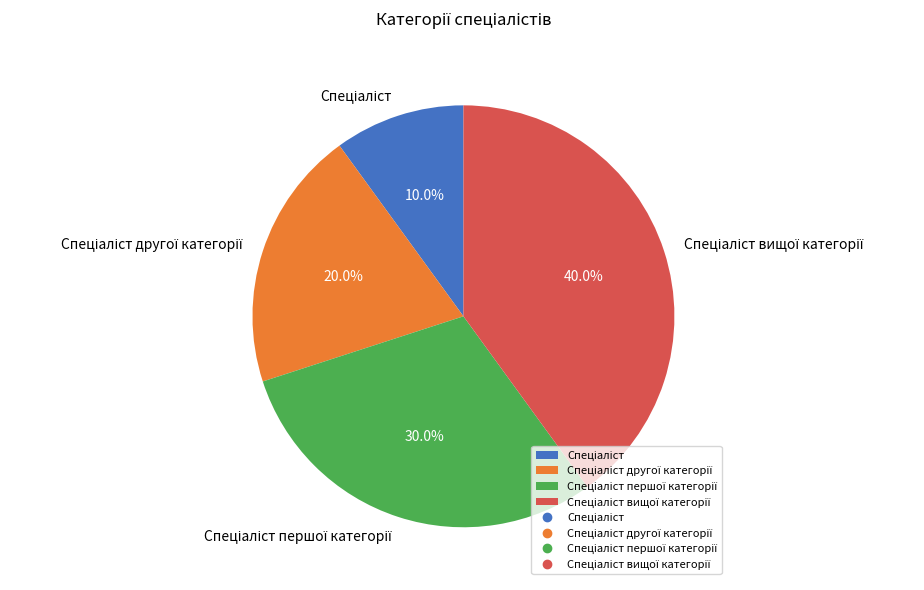

Does any single category account for the majority?

No